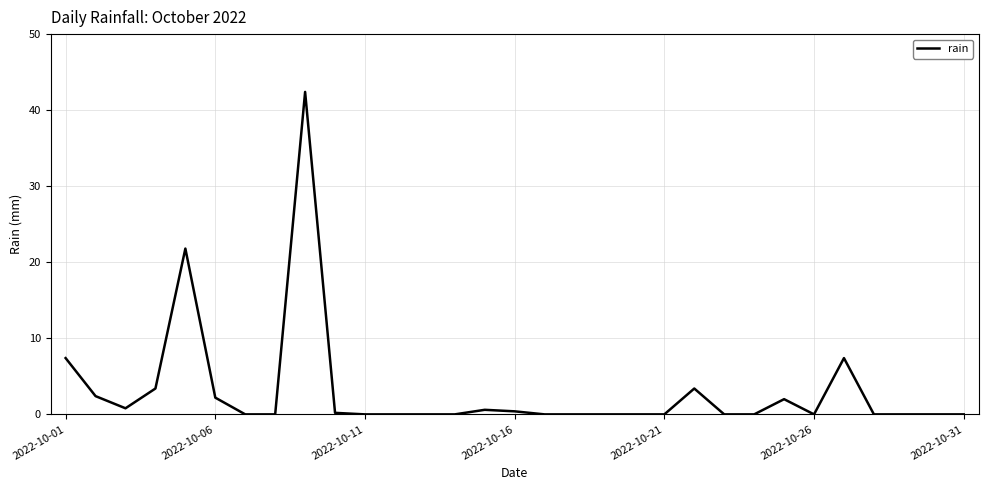

What is the difference between the maximum and minimum values?

42.4